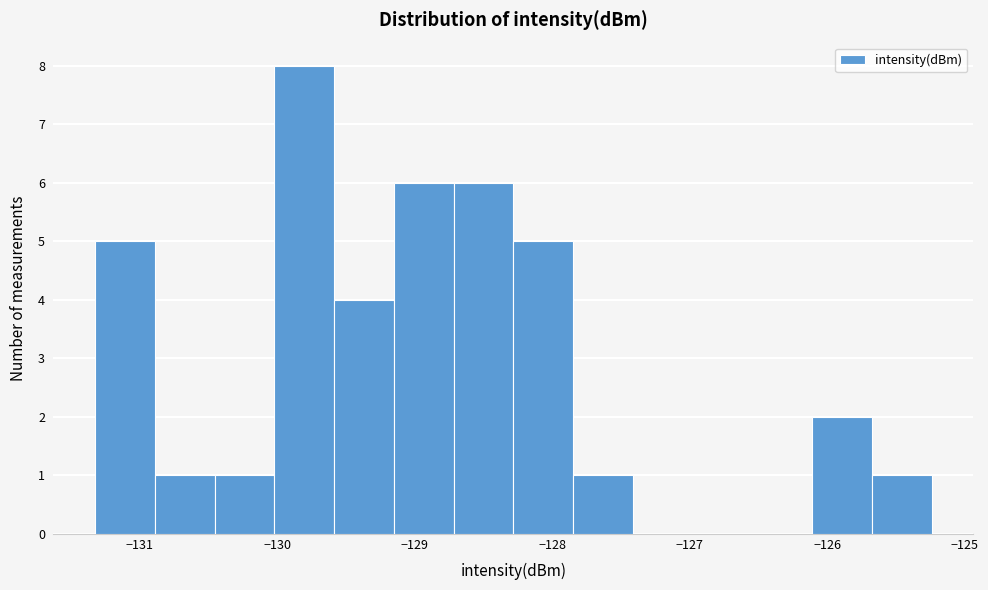

What is the height of the bar covering -129.1 to -128.7 on the x-axis? Neither the bar edges nor the heights are printed on the chart, so give them approximately, as read against the axes.

6